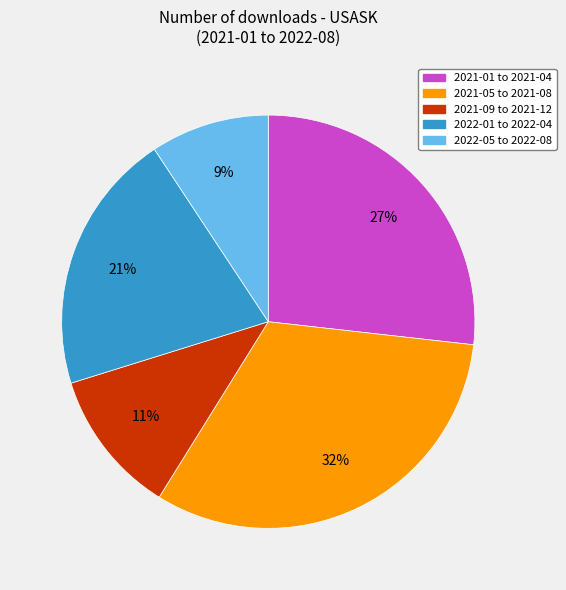

To the nearest percent, what is the difference between the largest and smallest slice percentages?

23%